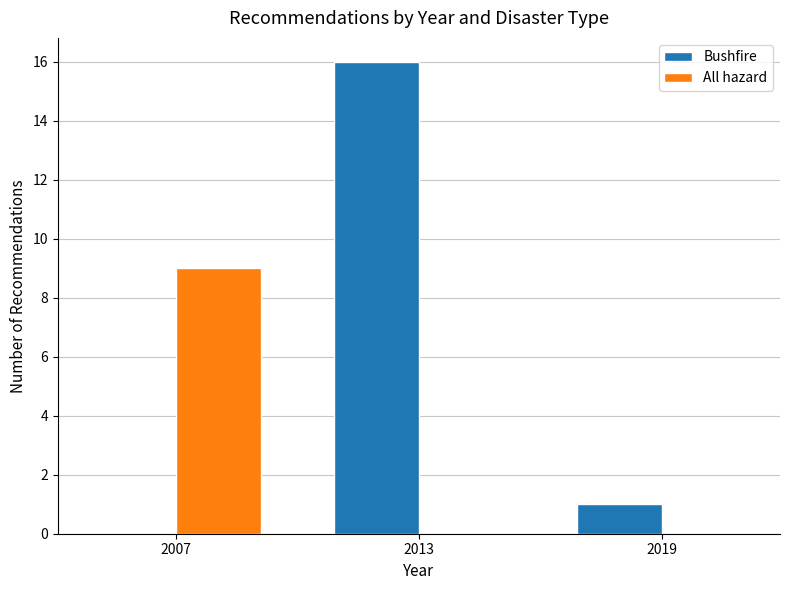

The value of All hazard at 2013 is 0. True or false?

True